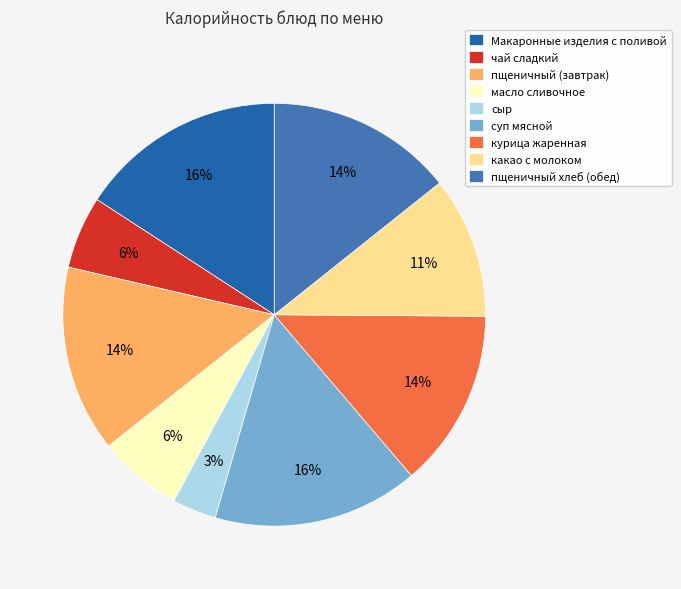

Which has a higher value, пщеничный хлеб (обед) or курица жаренная?

пщеничный хлеб (обед)